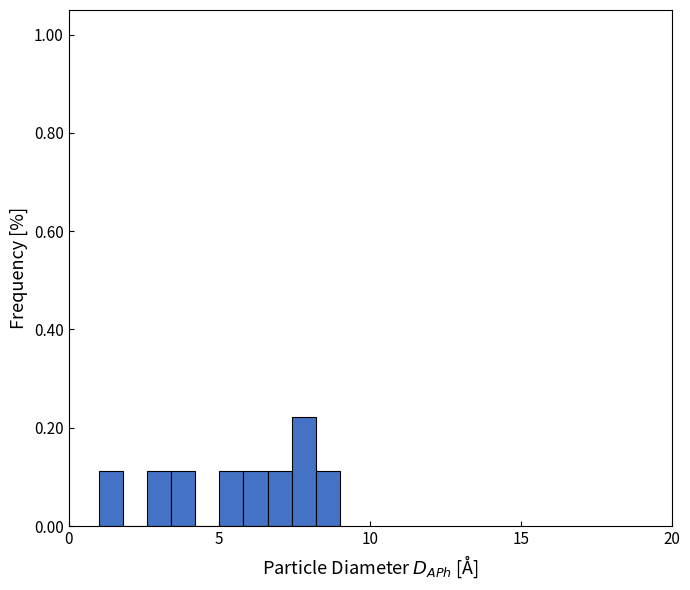

Read against the x-axis, roughly where is the centre of the tallest bar?

8.0